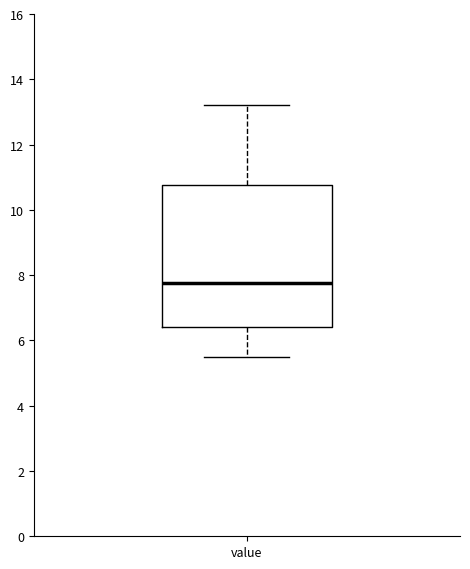

Transcribe this box plot: give where the median line is, the range the box spans, and where the two whiskers end, as read against the y-axis. The values are not printed on the chart, so give them approximately, as read against the axis.

median 7.8, box 6.4 to 10.8, whiskers 5.6 to 13.2